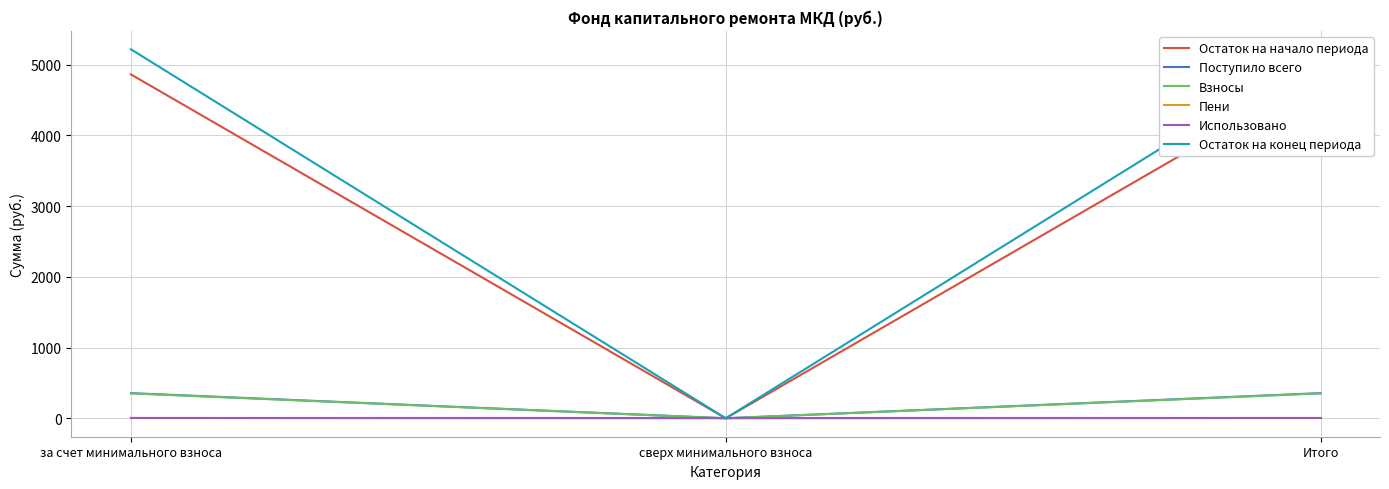

Is it true that Остаток на конец периода equals 0.0 at сверх минимального взноса?

True